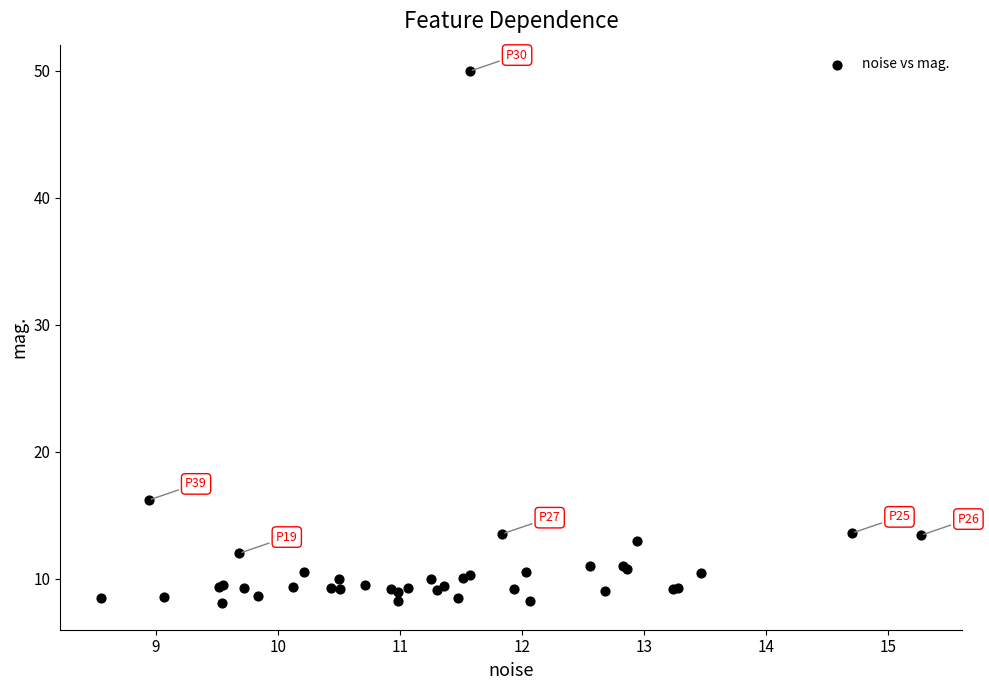

What Y value in the scatter plot is closest to 29?

16.2